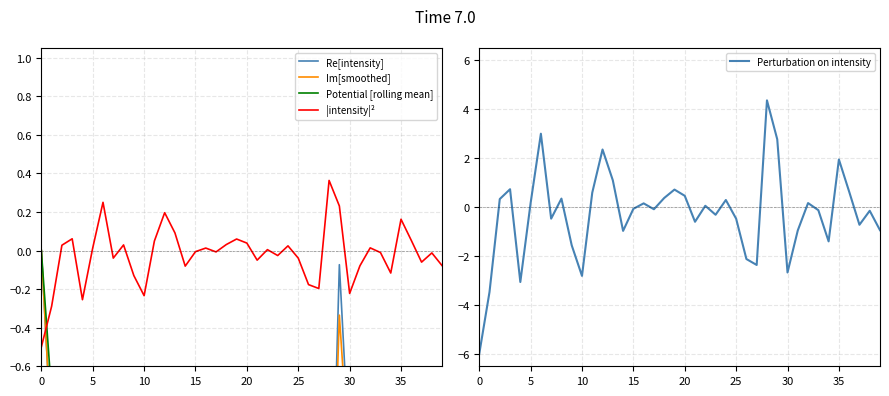

What is the maximum value for Perturbation on intensity?

4.4